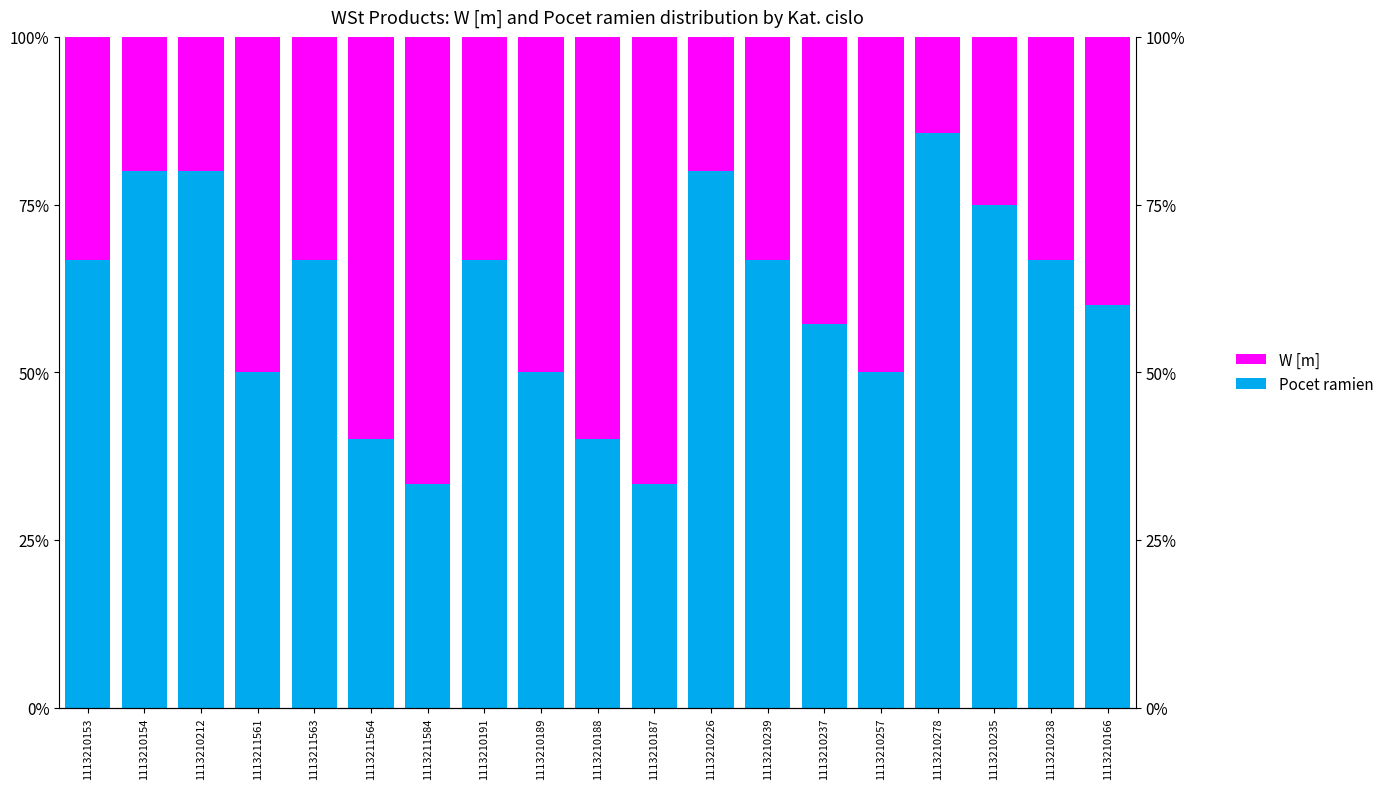

What is the difference between the maximum and minimum values in the W [m] series?

0.5